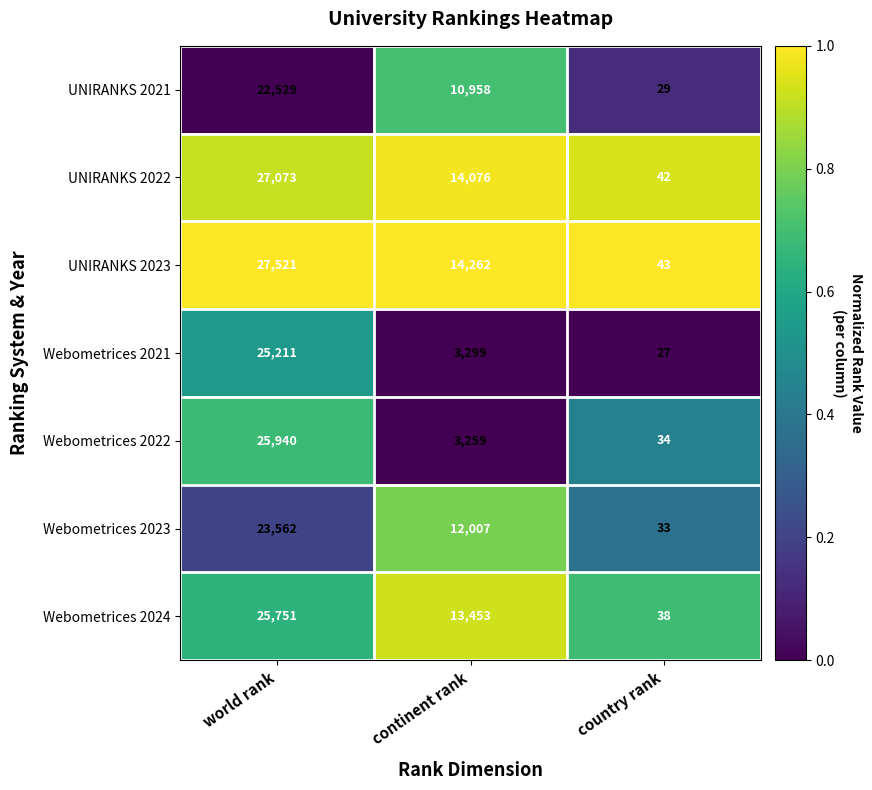

At which category is the sum across all series the highest?

world rank